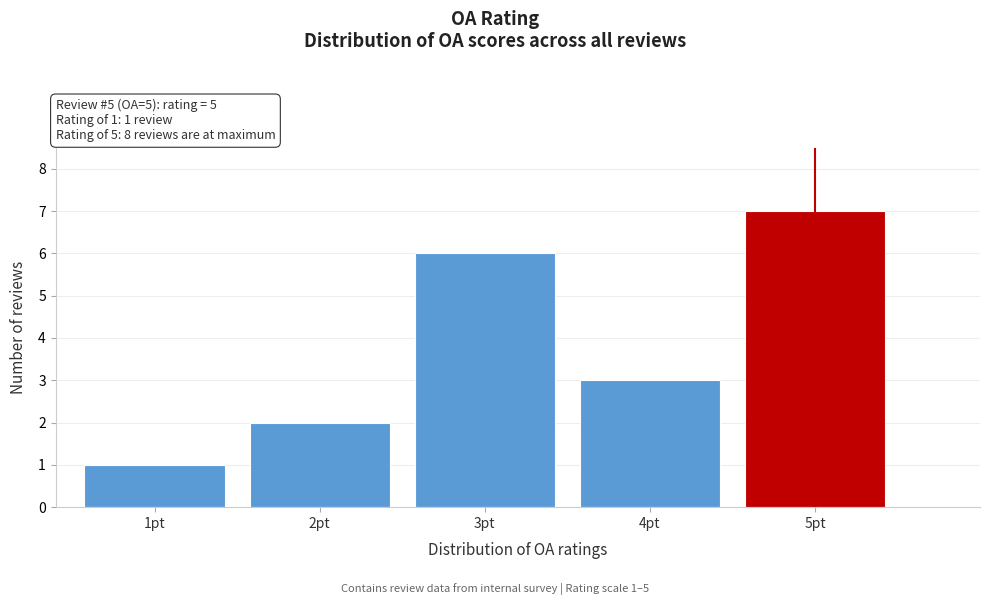

Reading left to right, transcribe all the data shown in this chart.

1pt=1	2pt=2	3pt=6	4pt=3	5pt=7